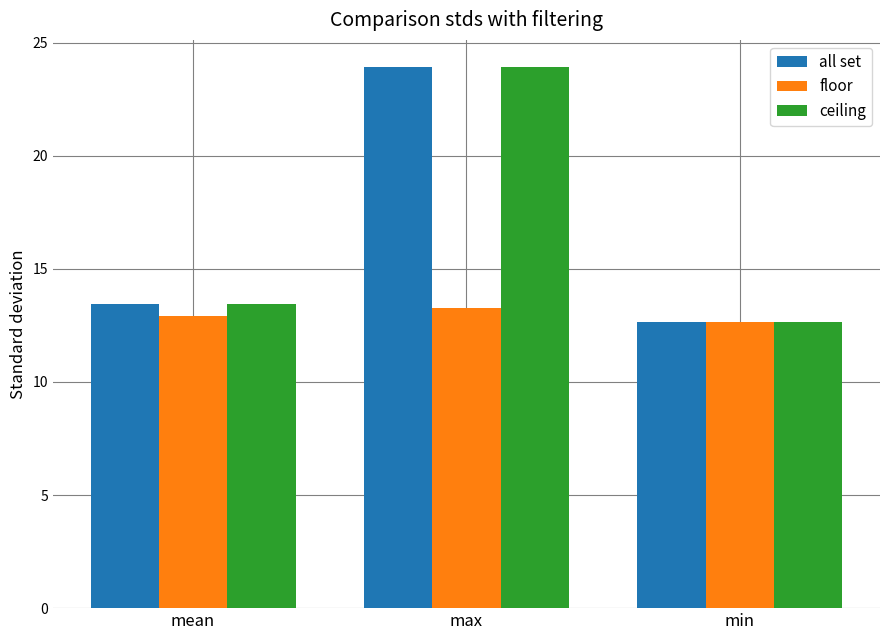

Rank the categories by all set value from highest to lowest.

max, mean, min